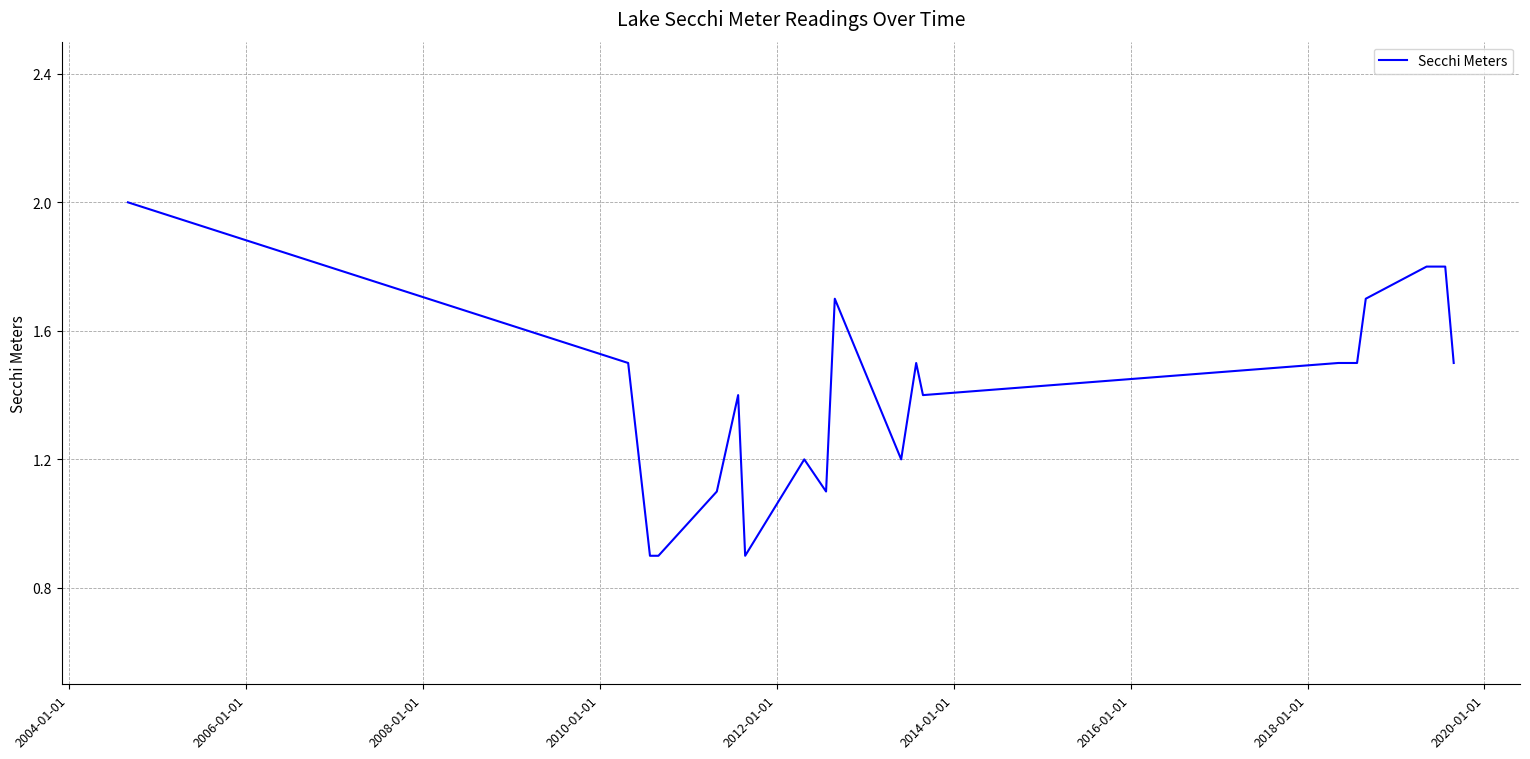

What is the greatest value displayed?

2.0